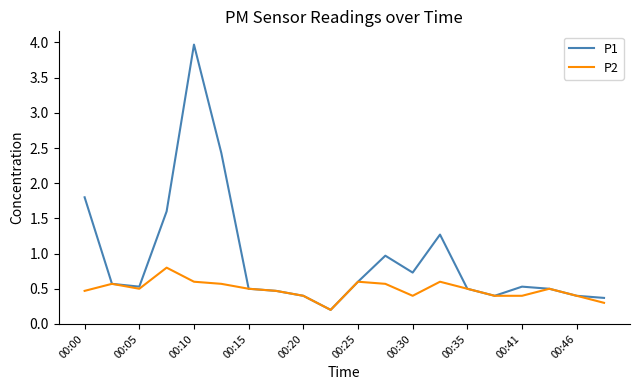

What is the highest value of the P1 series?

4.0